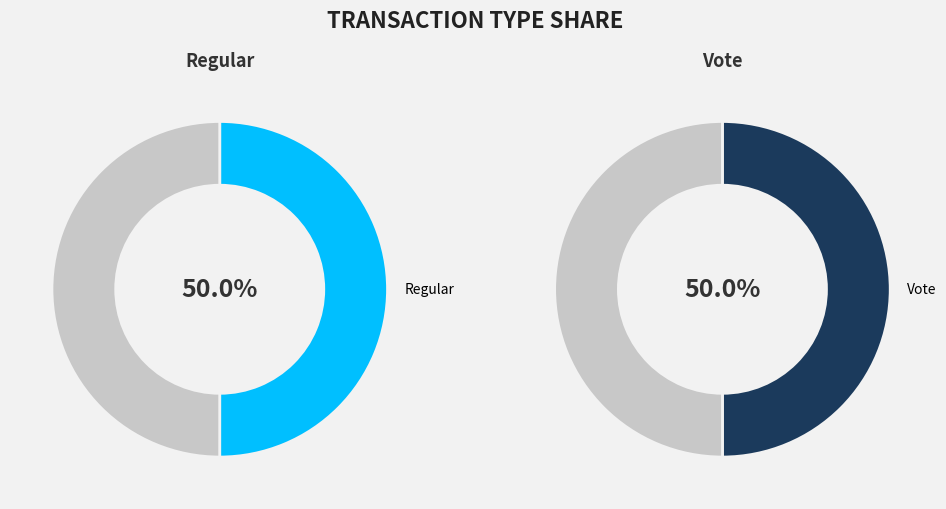

What is the ratio of the value at Regular to the value at Vote?

1.0